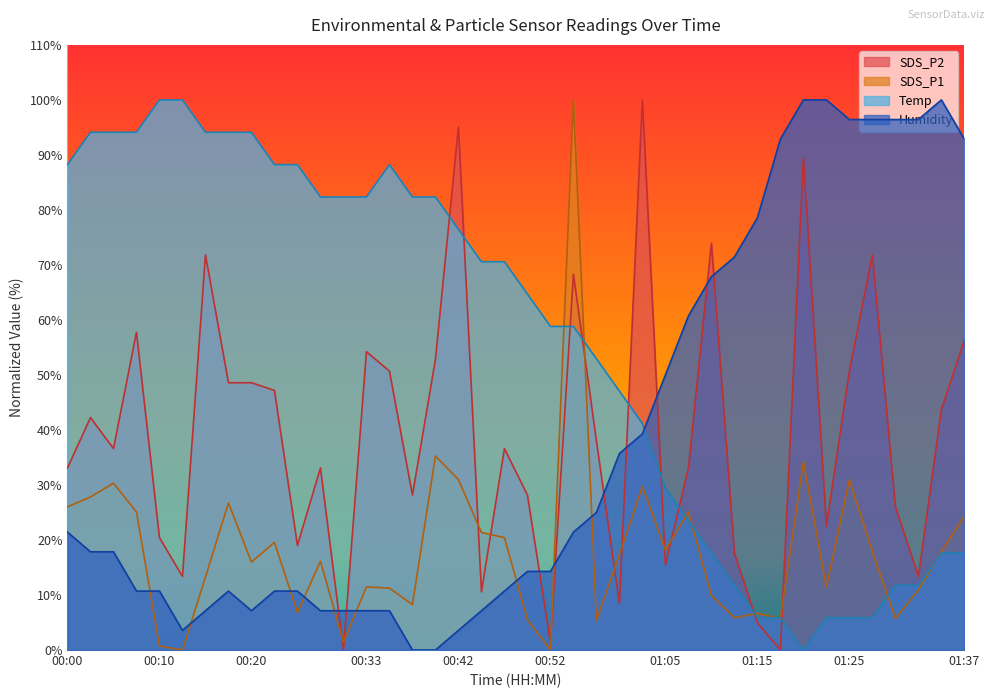

Between 01:07 and 01:32, which series saw the biggest shift?

Humidity